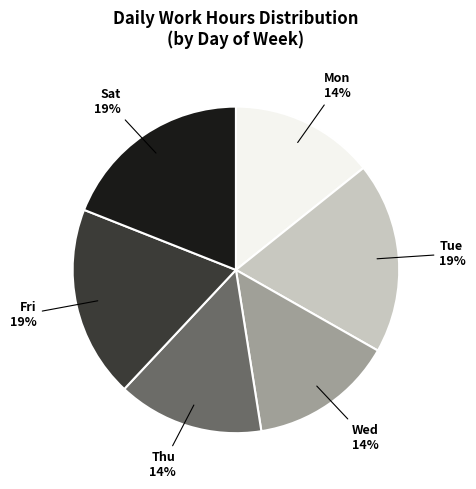

To the nearest percent, what is the average slice percentage?

17%